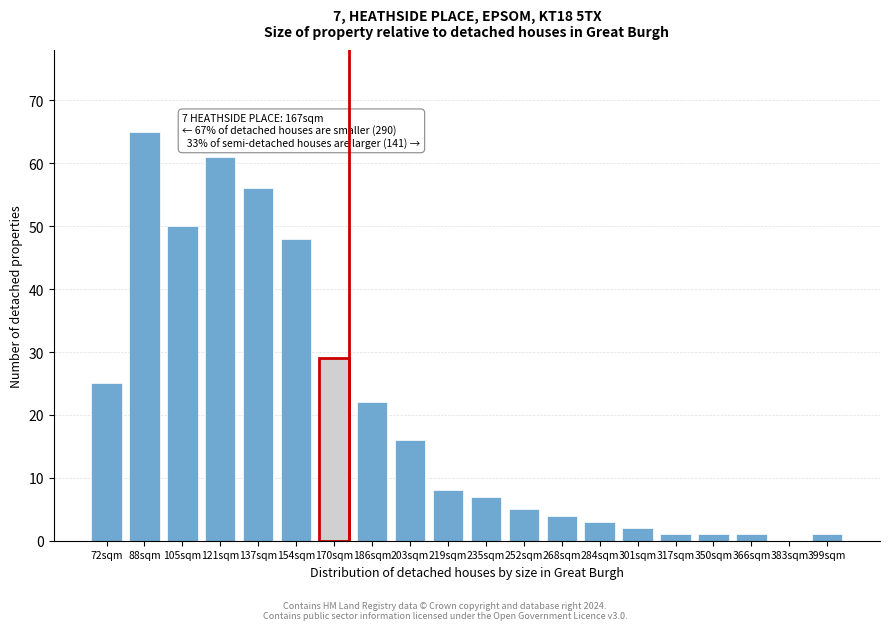

Reading left to right, transcribe all the data shown in this chart.

72sqm=25	88sqm=65	105sqm=50	121sqm=61	137sqm=56	154sqm=48	170sqm=29	186sqm=22	203sqm=16	219sqm=8	235sqm=7	252sqm=5	268sqm=4	284sqm=3	301sqm=2	317sqm=1	350sqm=1	366sqm=1	383sqm=0	399sqm=1